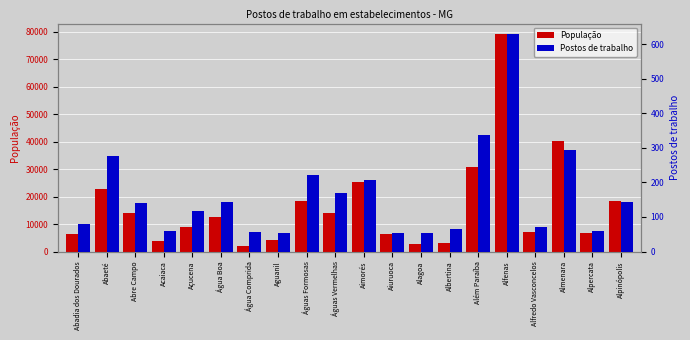

What is the sum of the Postos de trabalho values at Abadia dos Dourados and Alpinópolis?

223